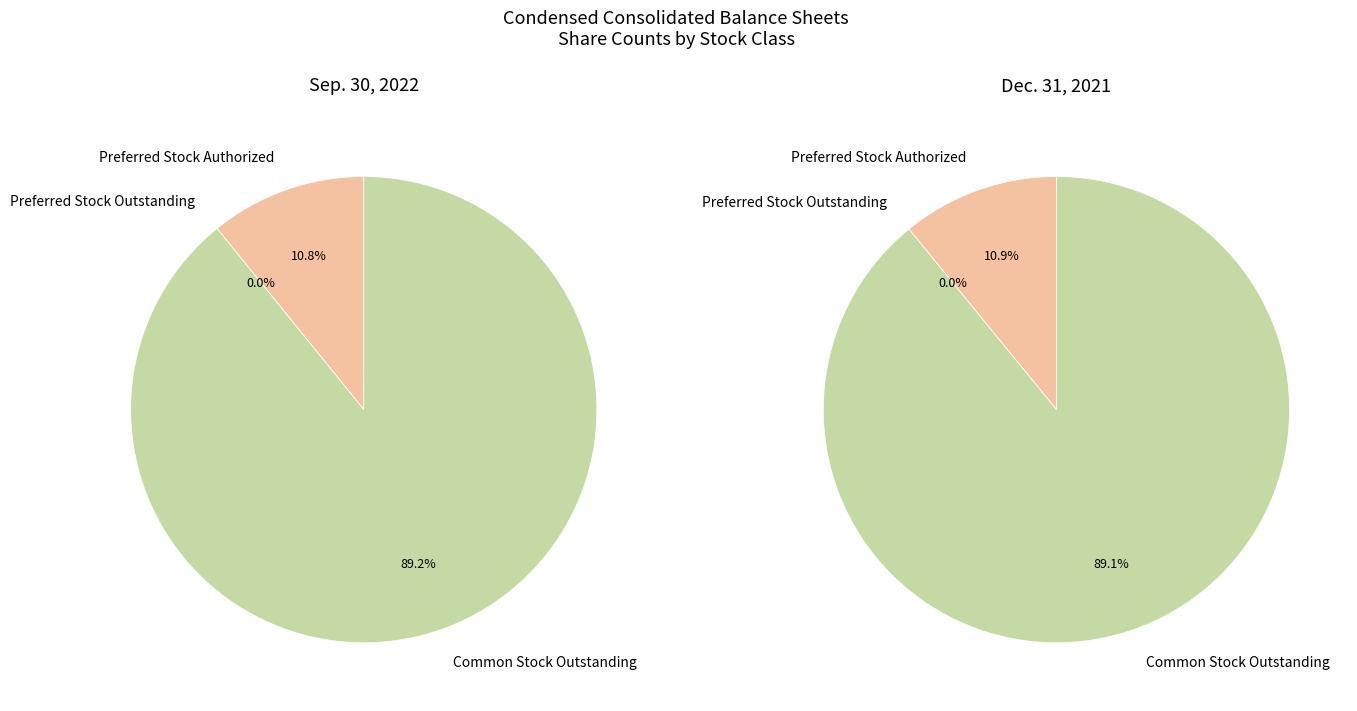

Is it true that Common Stock Outstanding is 82% of the pie?

False